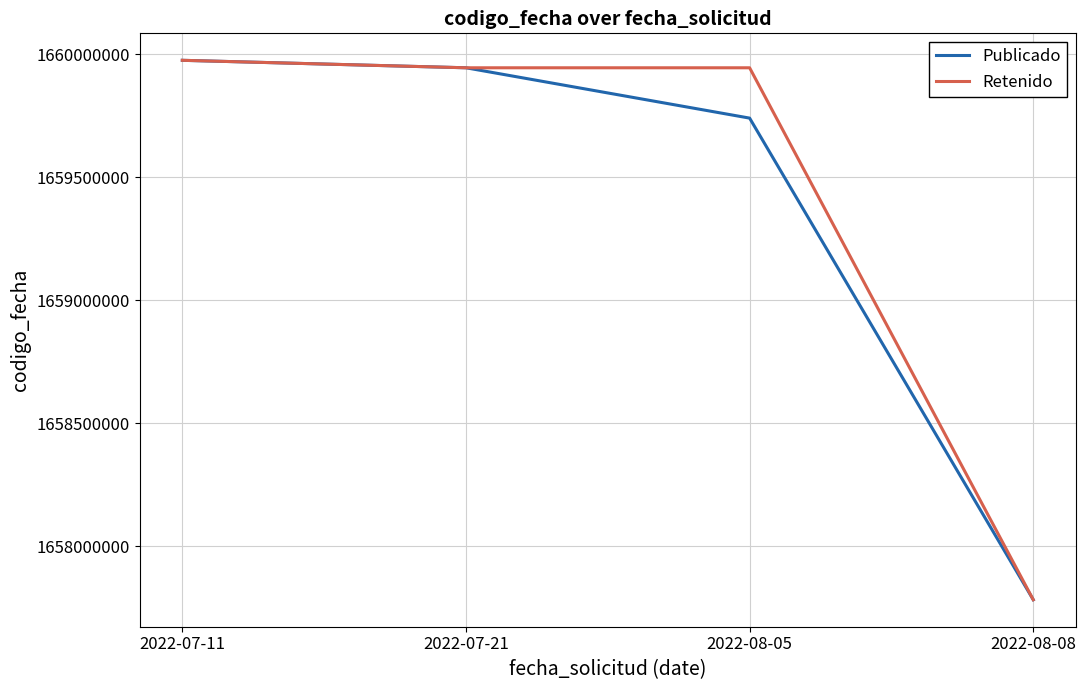

What are all the series names shown in the legend?

Publicado, Retenido